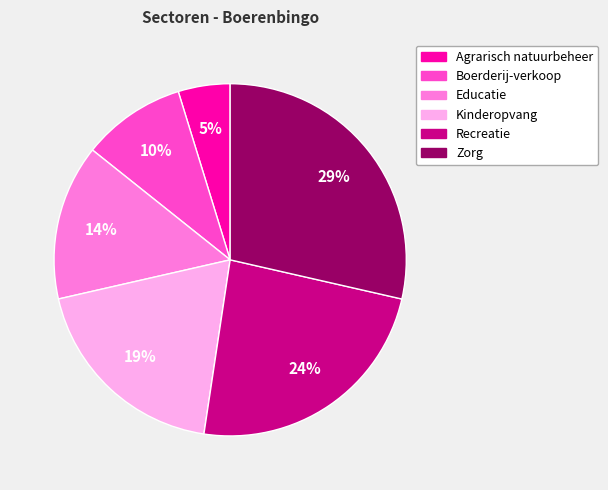

Rank the categories by value from highest to lowest.

Zorg, Recreatie, Kinderopvang, Educatie, Boerderij-verkoop, Agrarisch natuurbeheer